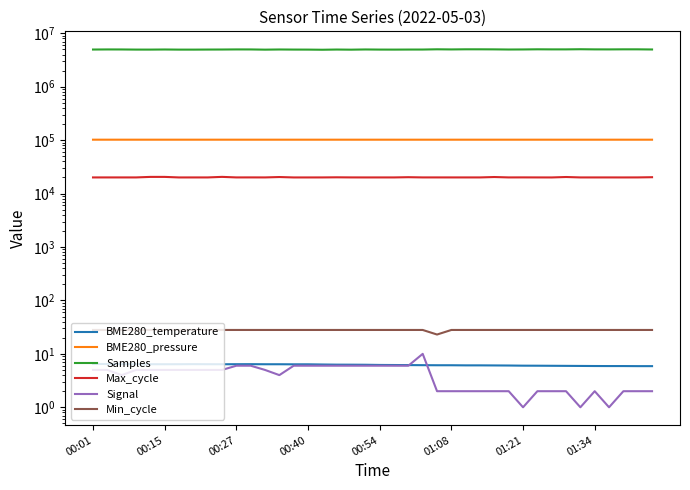

What is the maximum value for Samples?

5028675.0